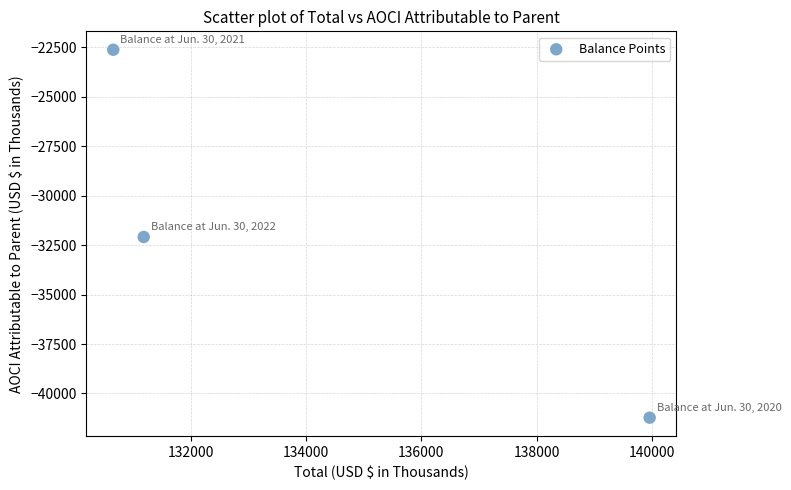

What is the average X value?

133935